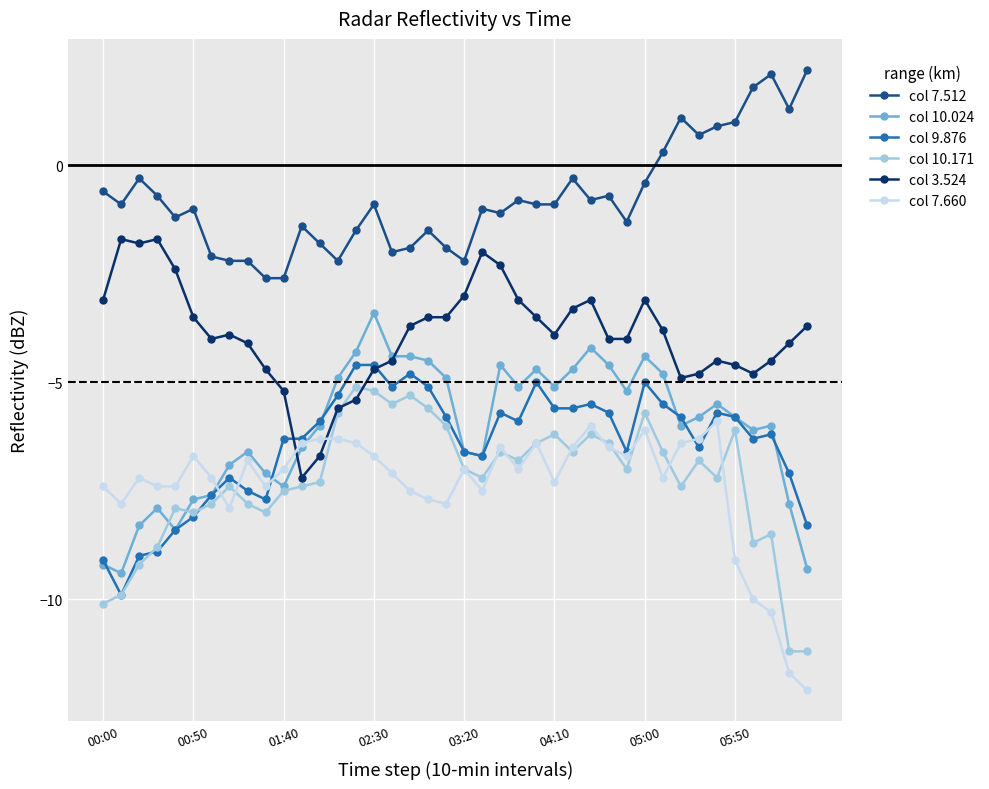

What are all the series names shown in the legend?

col 7.512, col 10.024, col 9.876, col 10.171, col 3.524, col 7.660